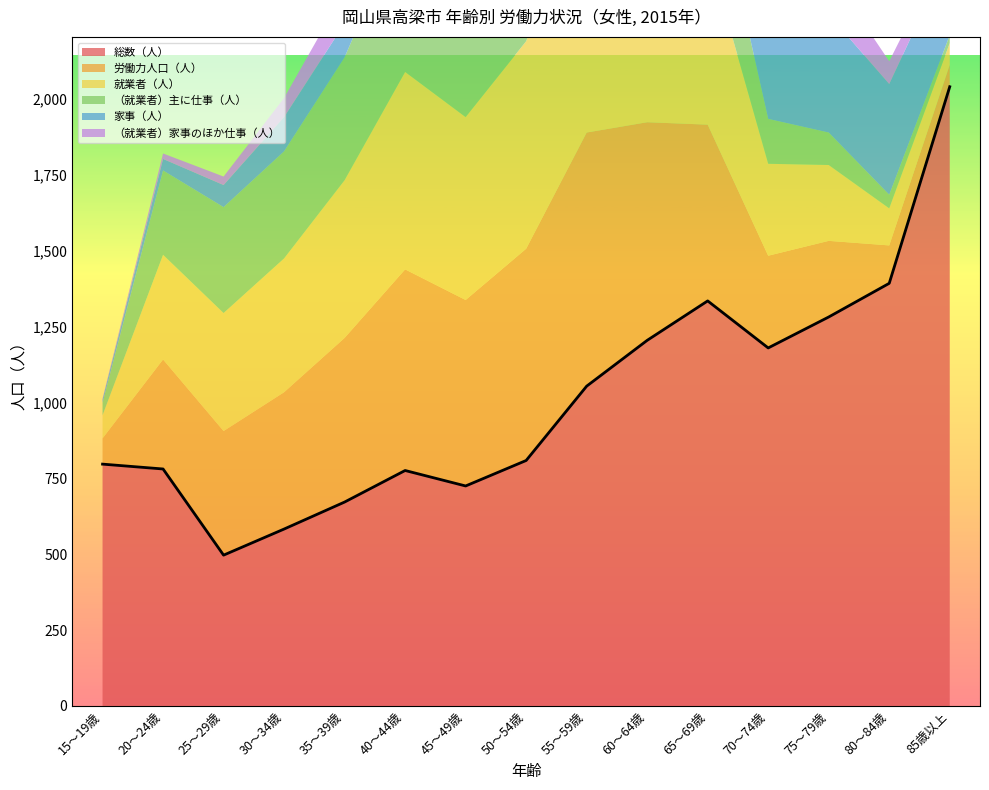

True or false: 家事（人） and 就業者（人） cross at least once.

True